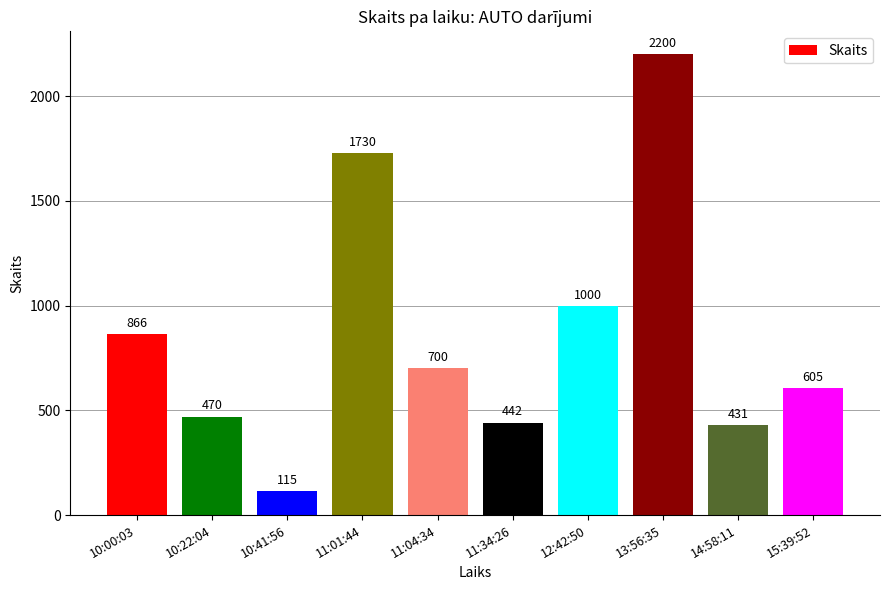

Approximately how many times larger is the value at 10:00:03 compared to 10:22:04?

1.8